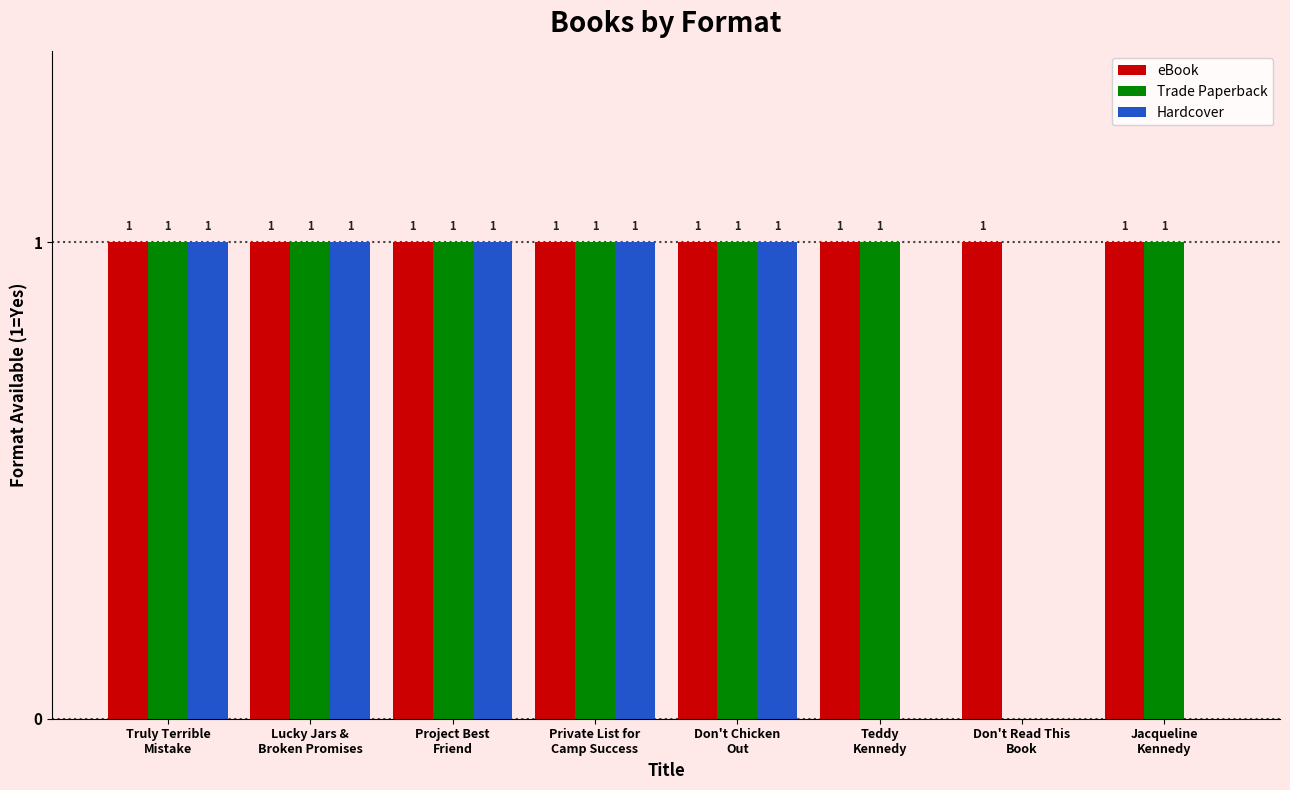

Which series has the largest total across all categories?

eBook